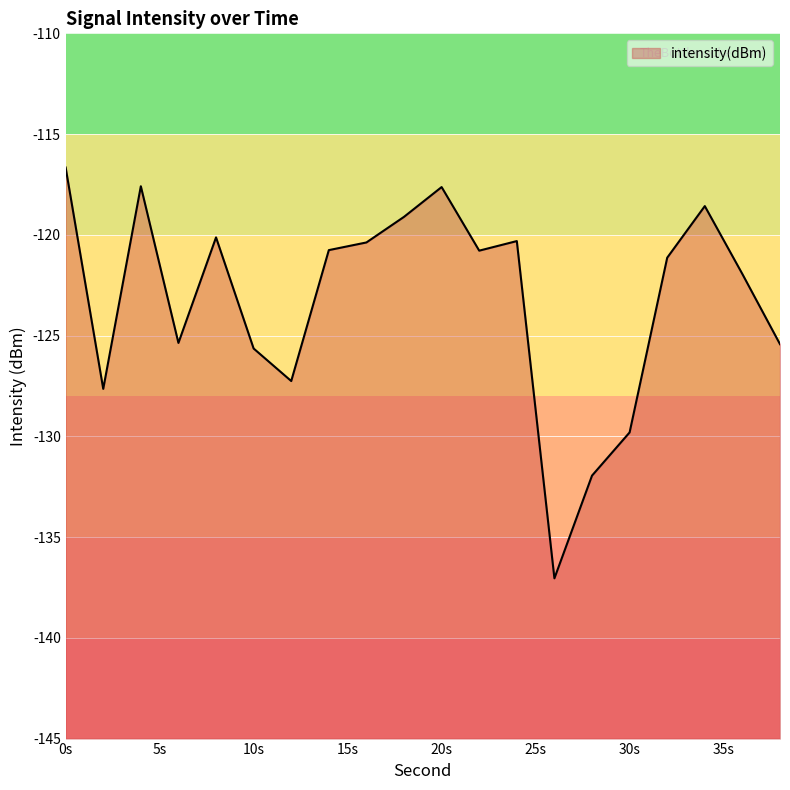

How many series are shown in this chart?

1